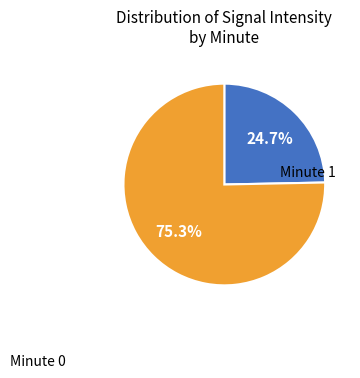

Does any single category account for the majority?

Yes